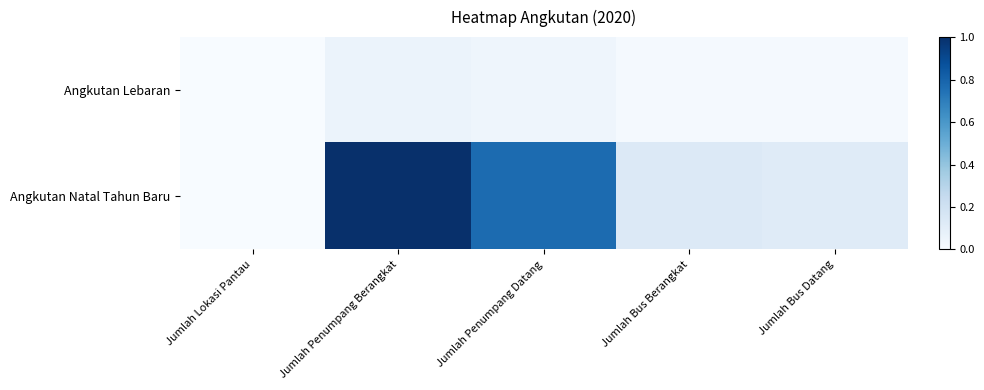

How many distinct data groups are displayed?

2